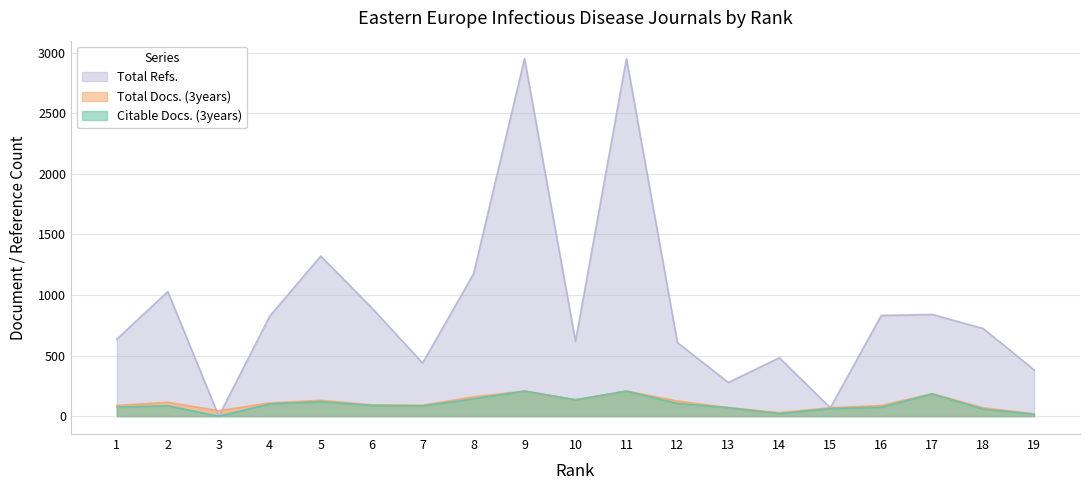

What is the difference between the second highest and minimum values in the Citable Docs. (3years) series?

207